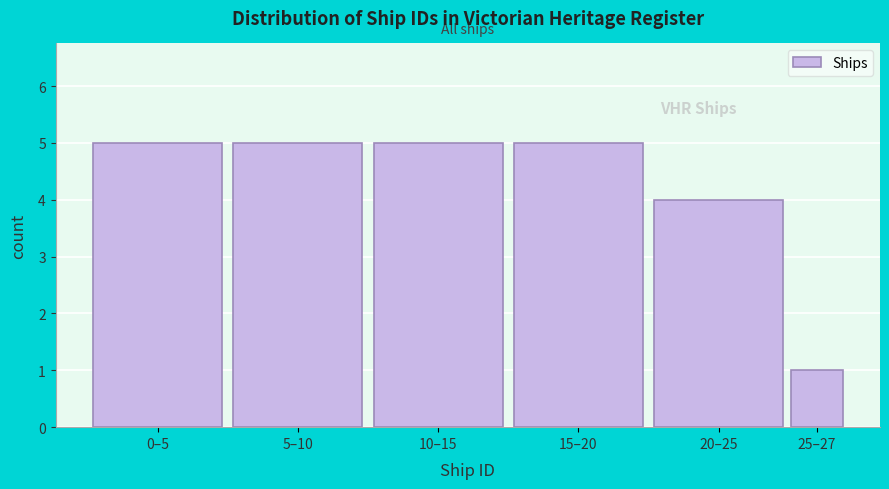

Reading left to right, extract all data points from this chart.

5	5	5	5	4	1